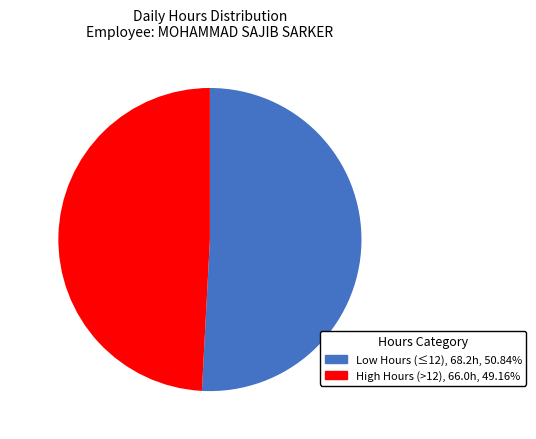

Is there any slice that represents more than half of the pie?

Yes